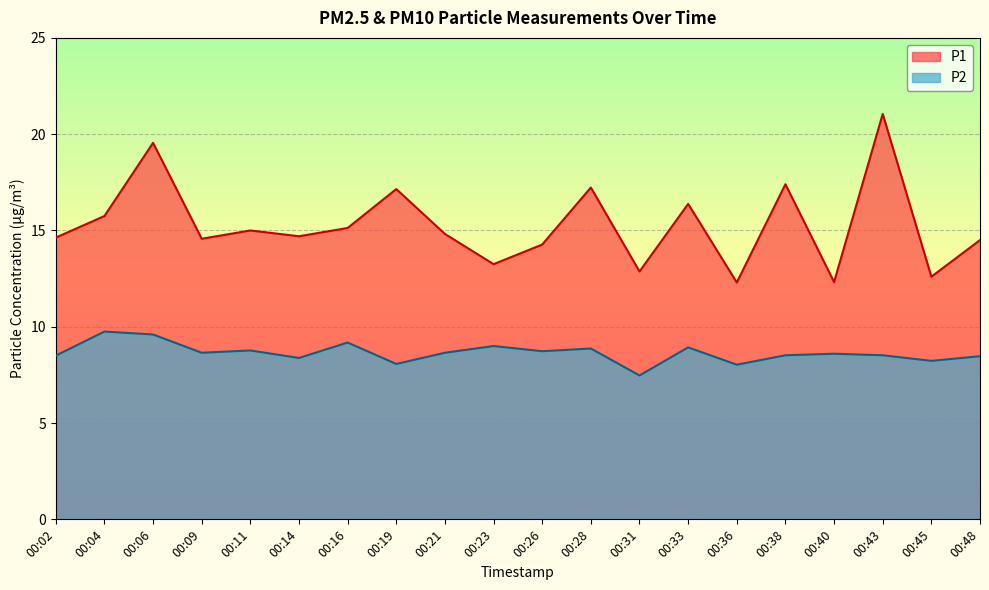

How many interior local peaks does the P1 series have?

7